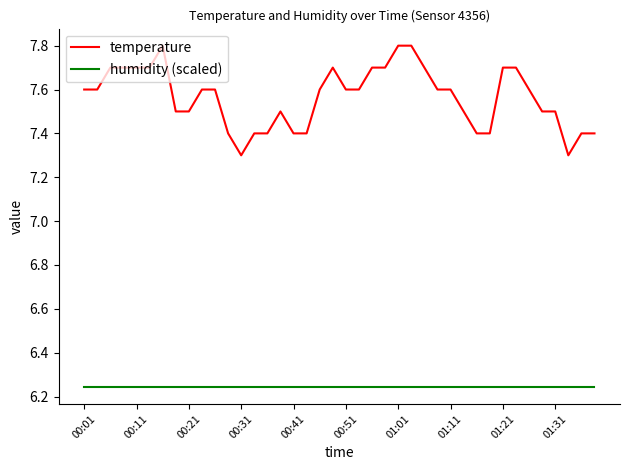

Which series has the widest spread of values?

temperature